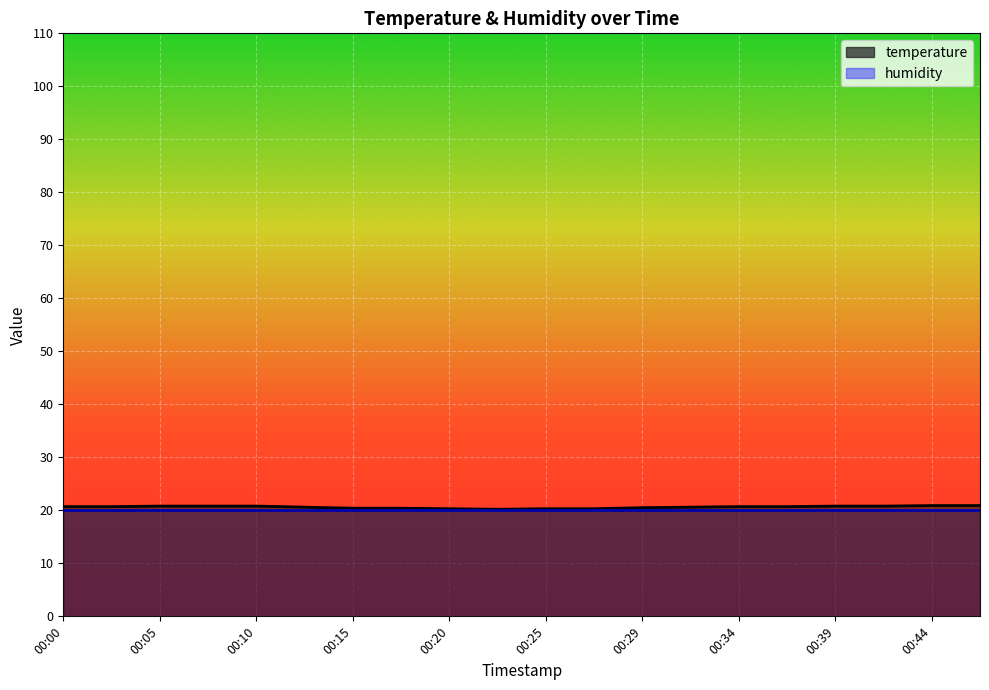

What is the smallest value displayed?

20.0